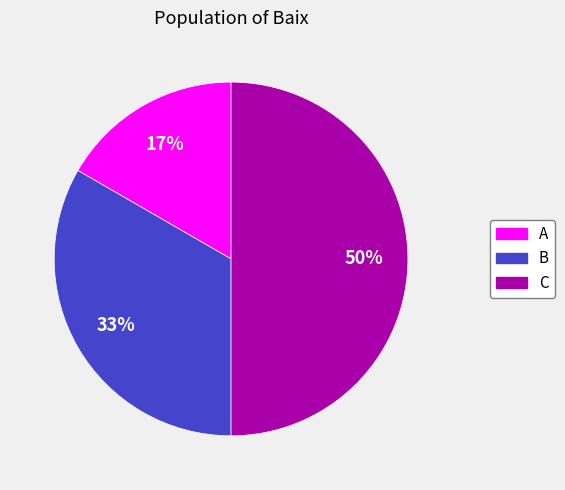

To the nearest percent, what portion does A represent?

17%